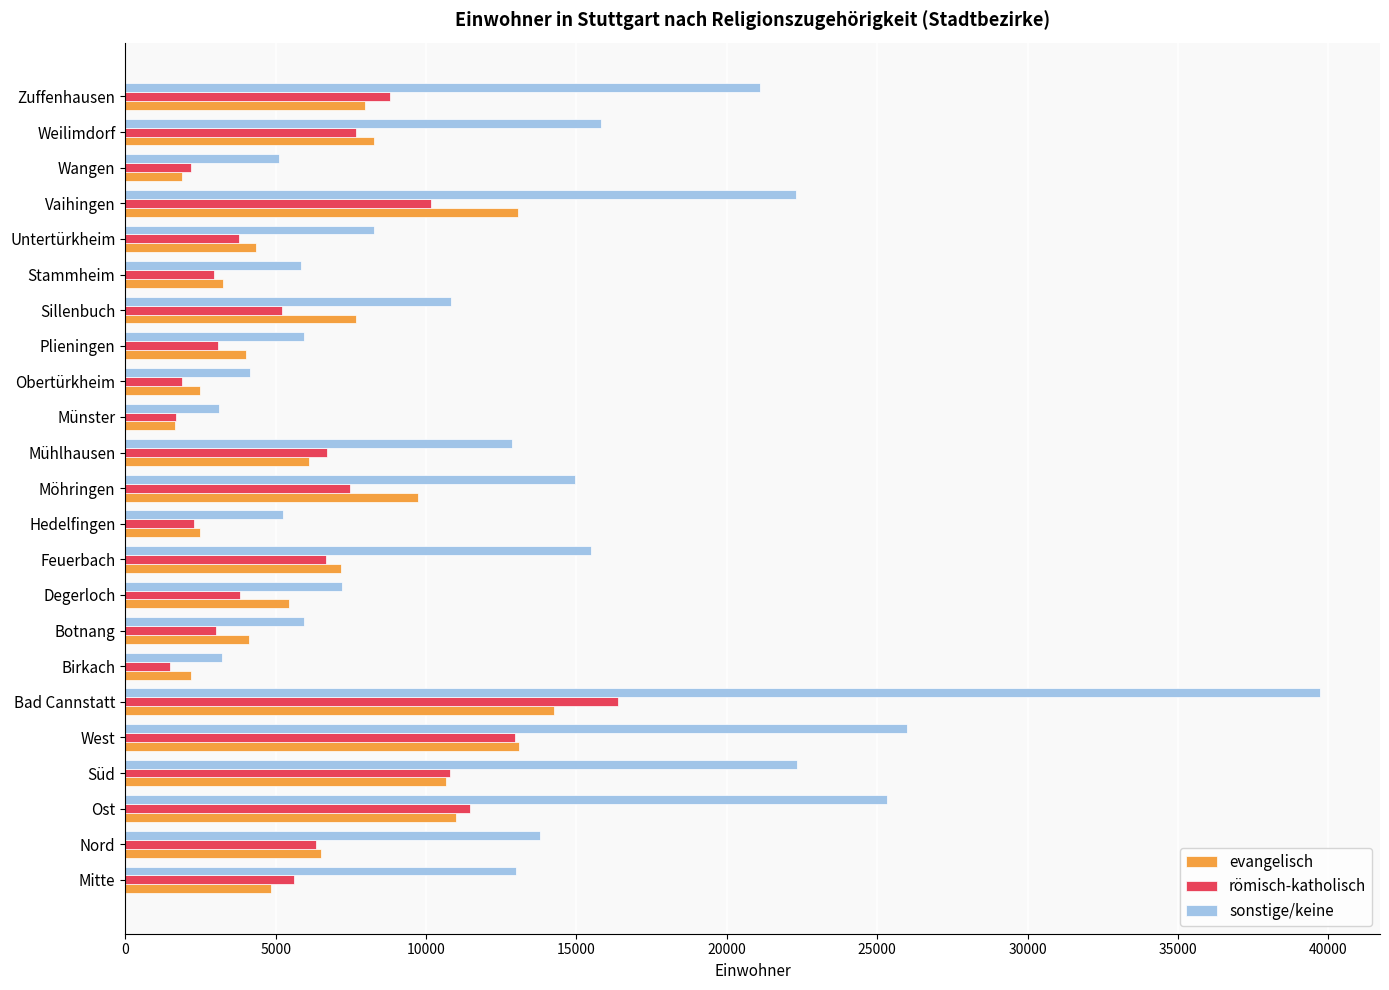

Rank the series by their maximum value, from lowest to highest.

evangelisch, römisch-katholisch, sonstige/keine